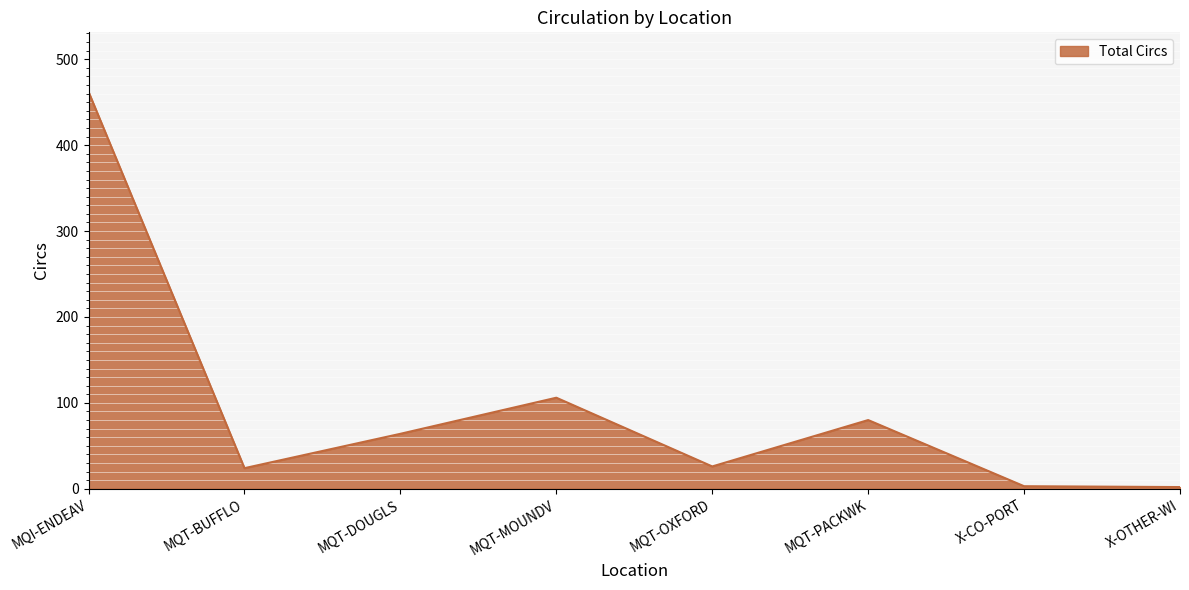

At which label does the data first exceed 64?

MQI-ENDEAV